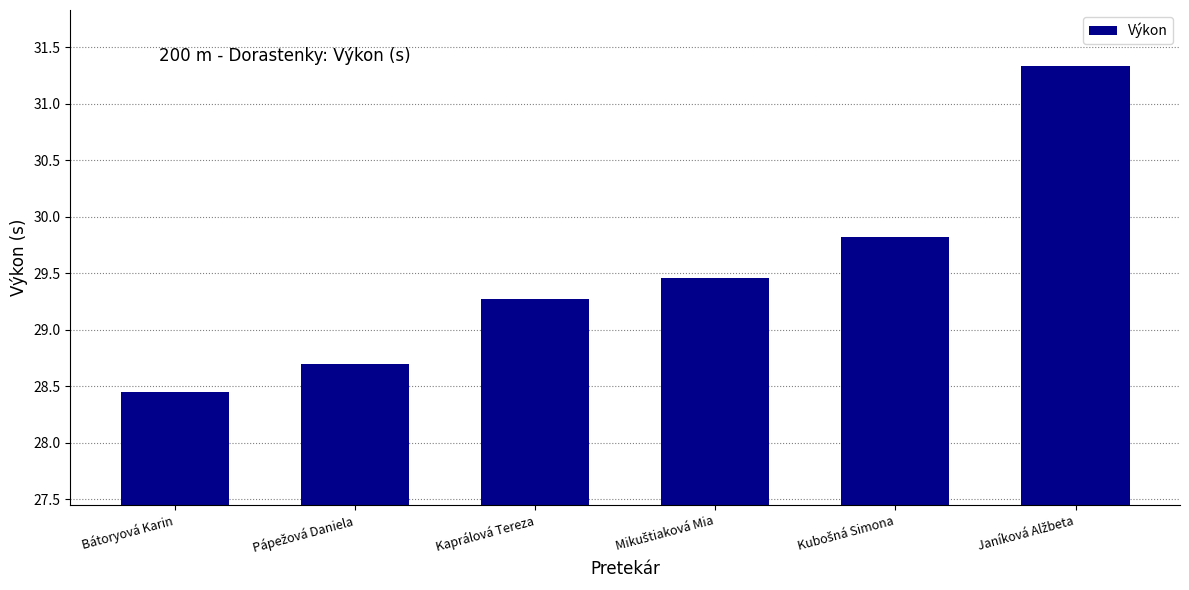

Where does the data first go above 29?

Kaprálová Tereza